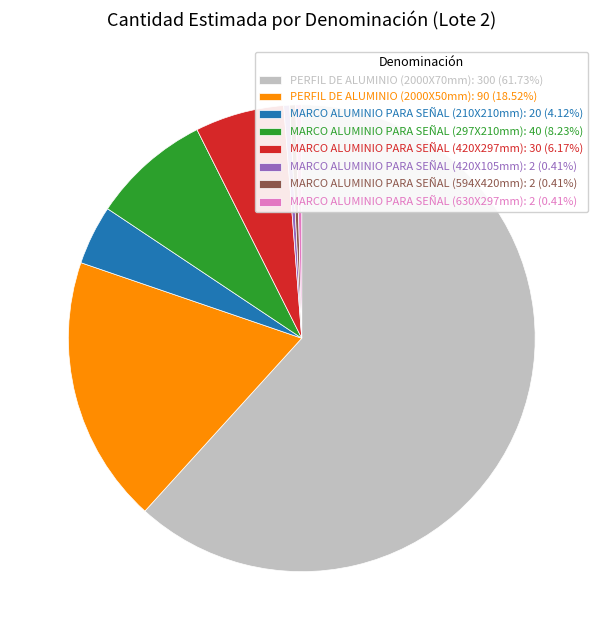

Is there a majority slice in this chart?

Yes